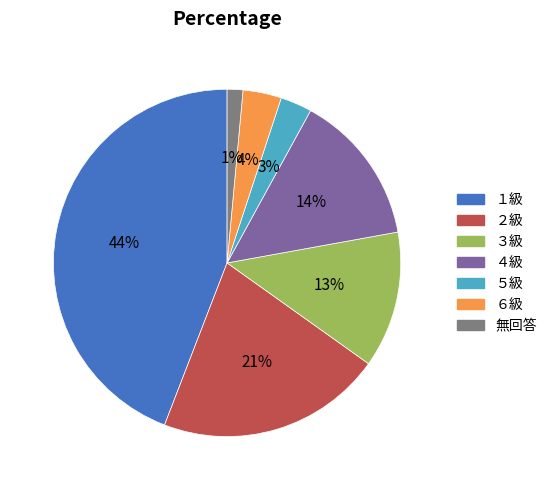

Rank the categories by value from highest to lowest.

１級, ２級, ４級, ３級, ６級, ５級, 無回答